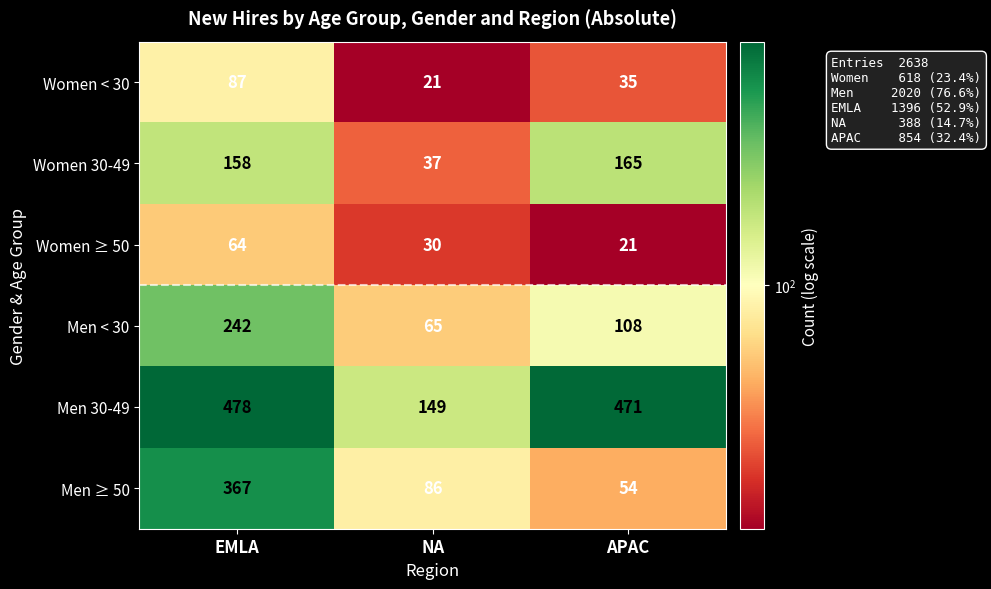

At APAC, list the series in order from largest to smallest.

Men 30-49, Women 30-49, Men < 30, Men ≥ 50, Women < 30, Women ≥ 50